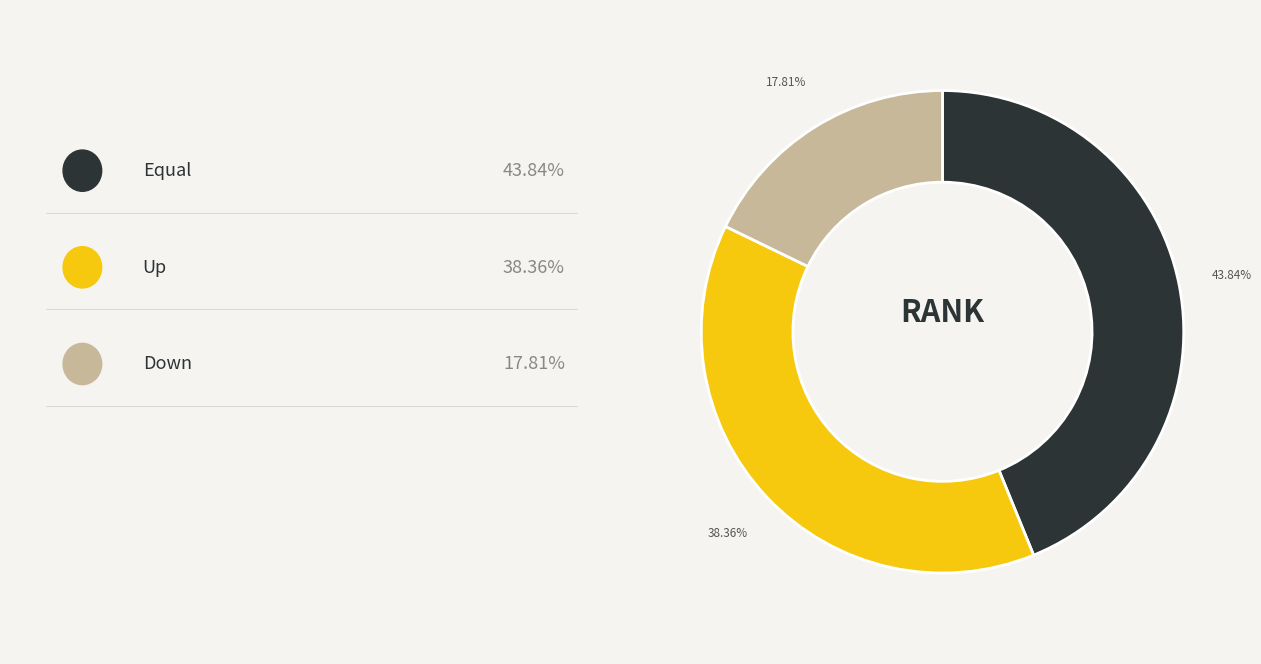

Is there a majority slice in this chart?

No